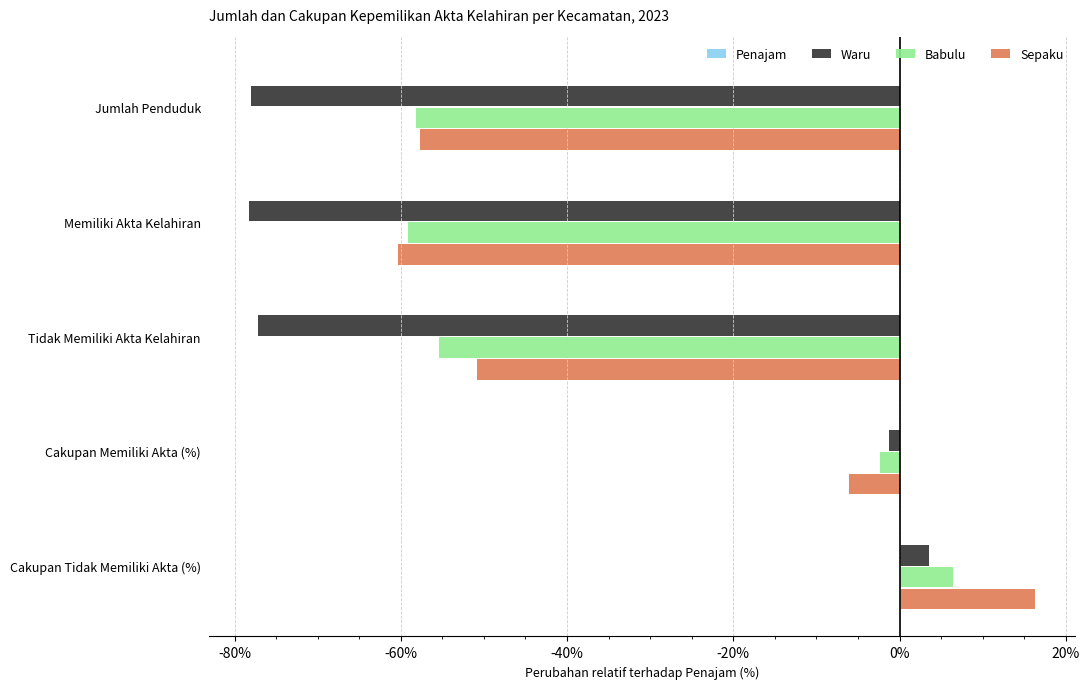

What is the sum of all Sepaku values?

-158.5